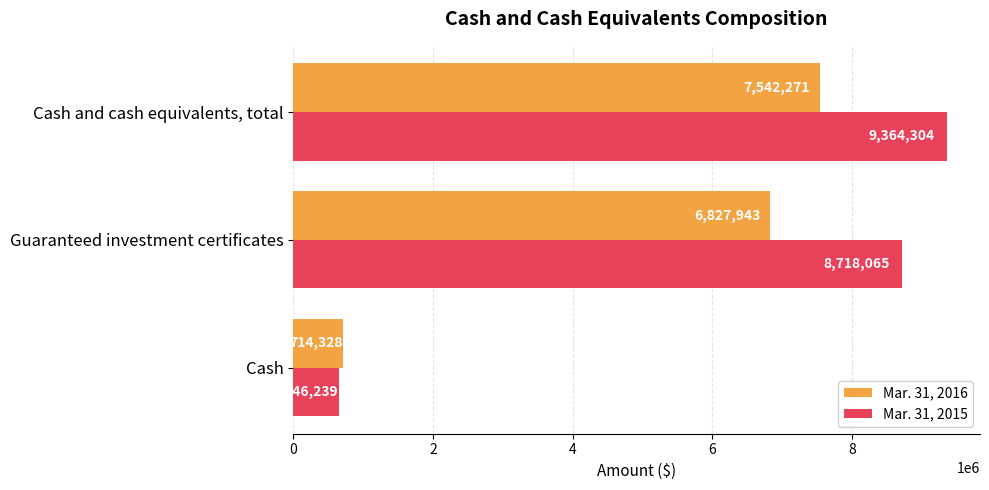

What is the smallest value displayed?

646239